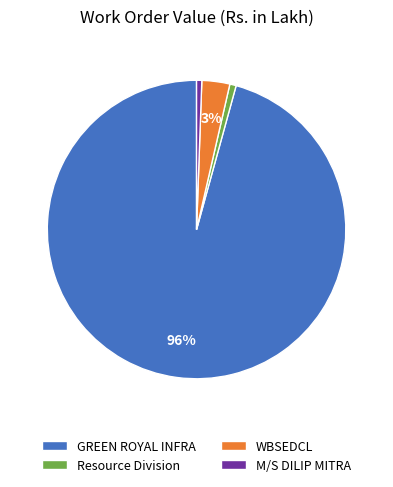

Combined, do Resource Division and GREEN ROYAL INFRA account for over 50%?

Yes